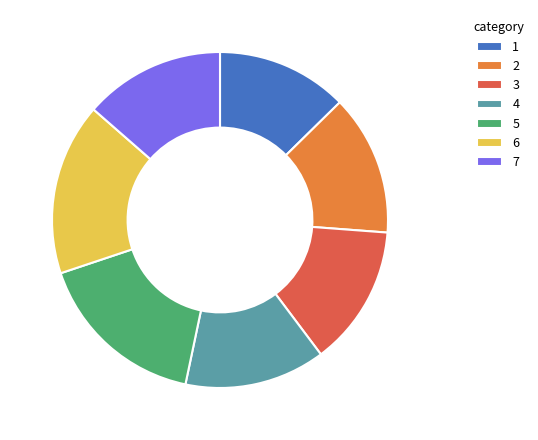

What is the ratio of the value at 7 to the value at 5?

0.8